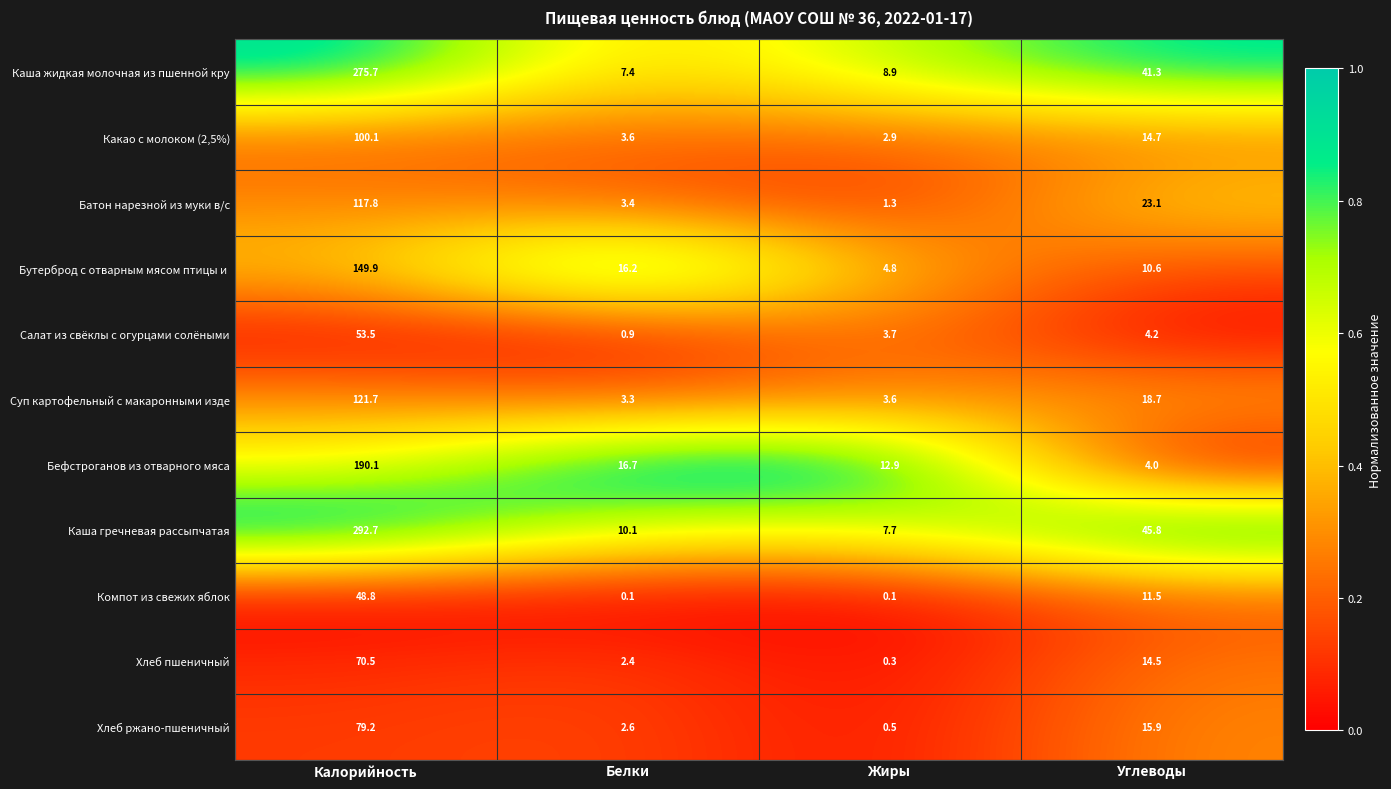

Which series has the largest total across all categories?

Каша гречневая рассыпчатая